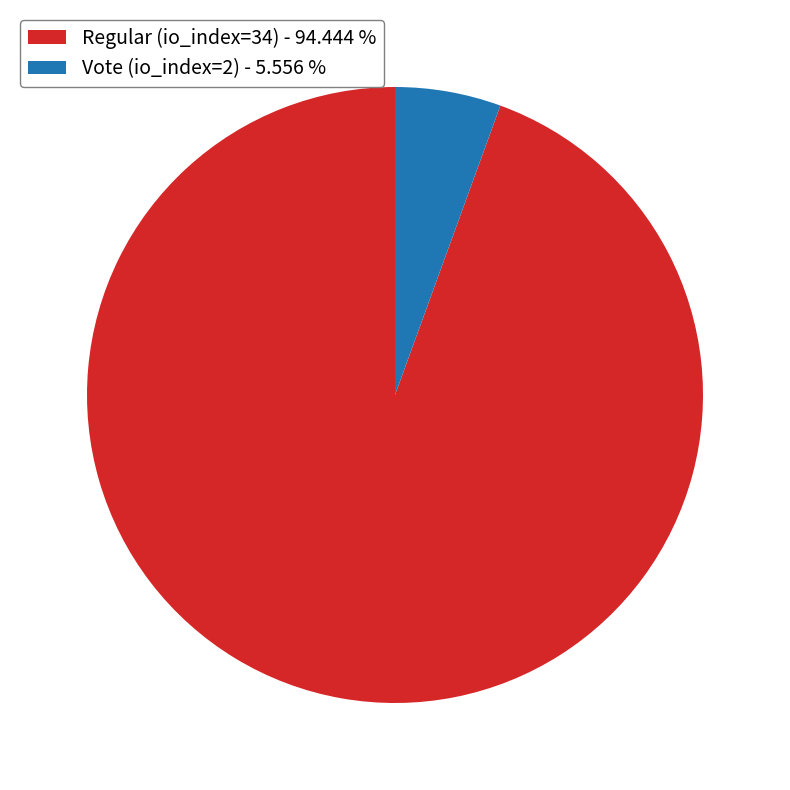

How many slices are in this pie chart?

2